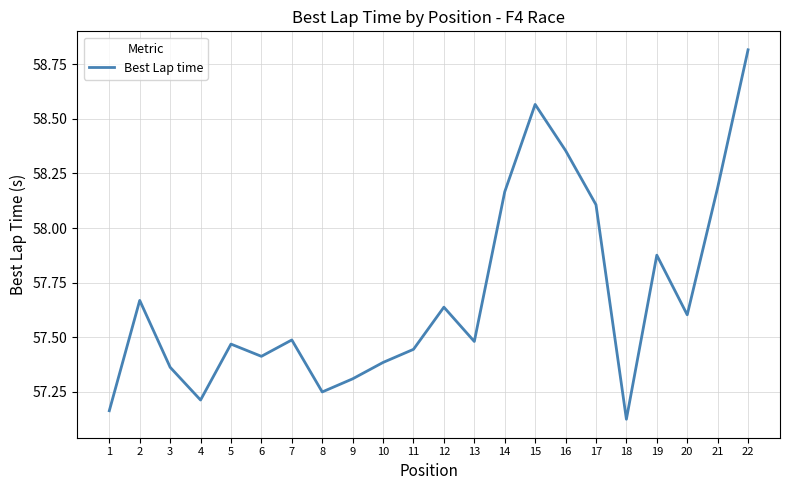

The value at 17 is 58.1. True or false?

True